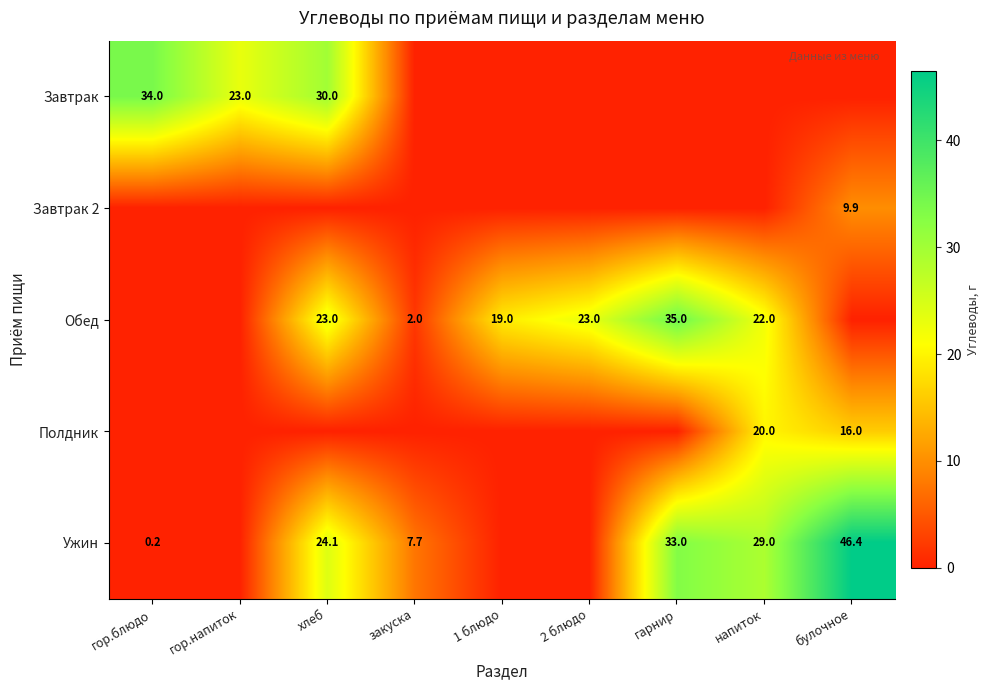

The Полдник series shows 8.6 at булочное. True or false?

False